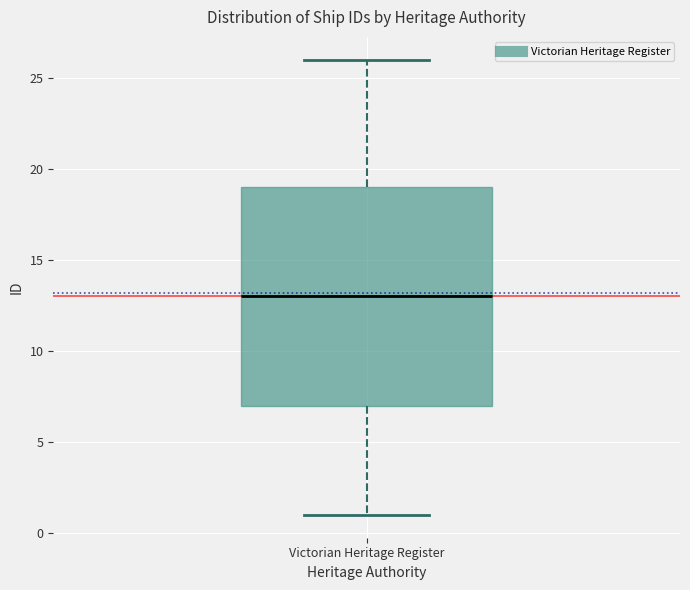

Transcribe this box plot: give where the median line is, the range the box spans, and where the two whiskers end, as read against the y-axis. The values are not printed on the chart, so give them approximately, as read against the axis.

median 13, box 7 to 19, whiskers 1 to 26